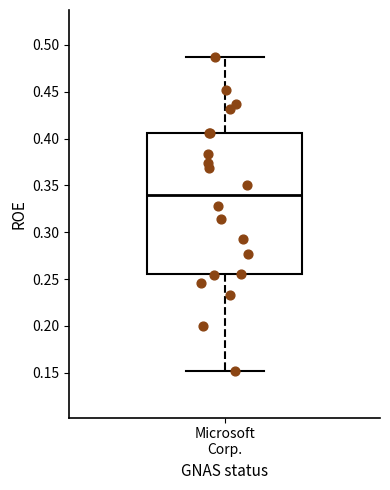

Read this box plot against the y-axis: the position of the median line, the range covered by the box, and the ends of both whiskers. The values are not printed on the chart, so give them approximately, as read against the axis.

median 0.340, box 0.255 to 0.405, whiskers 0.150 to 0.485